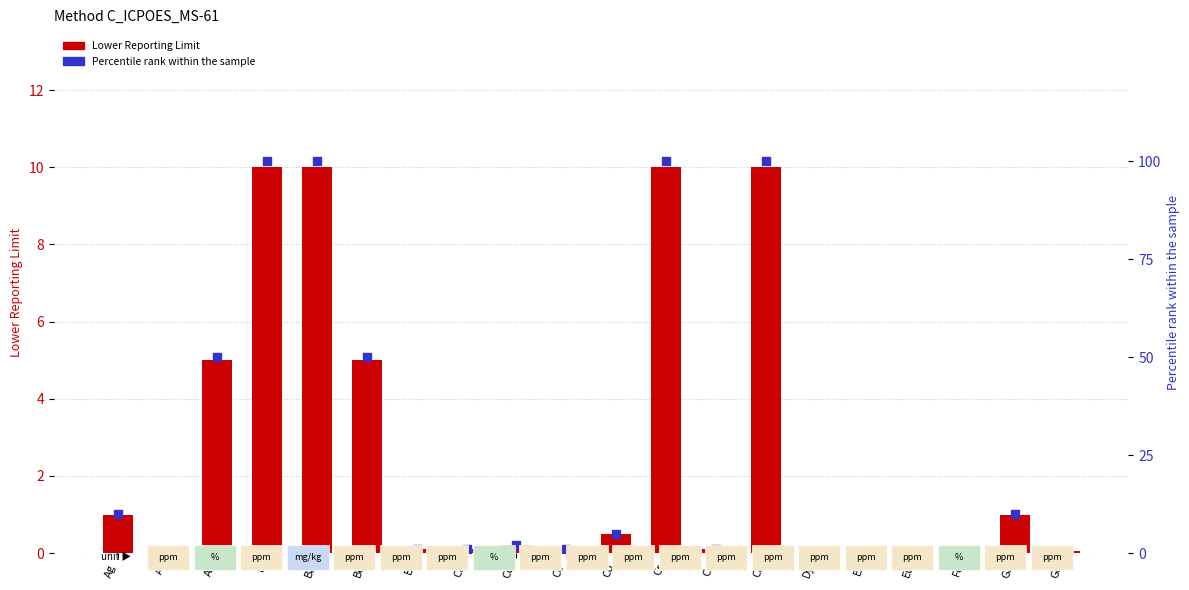

Which series reaches the minimum Y coordinate?

Lower Reporting Limit